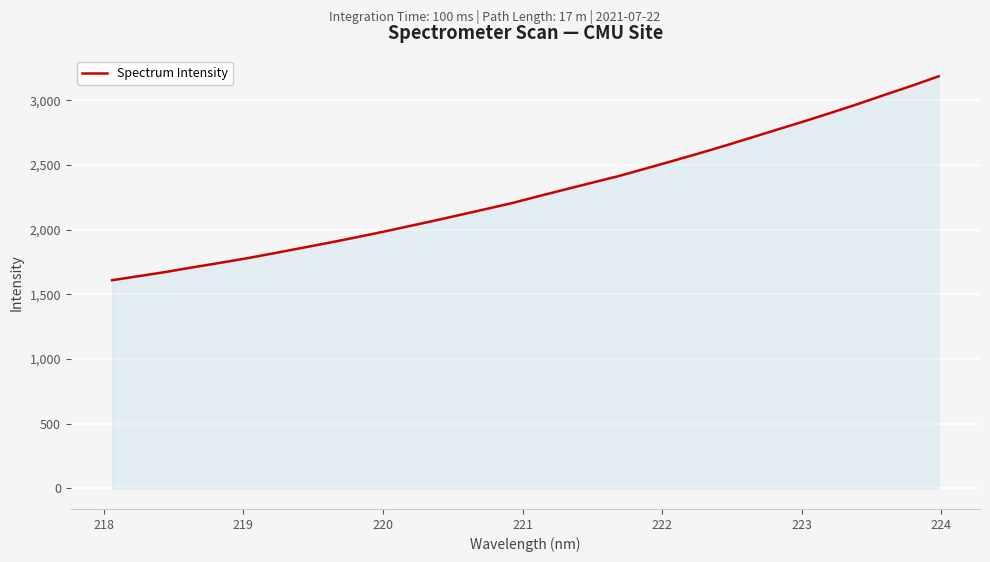

What is the greatest value displayed?

3185.0